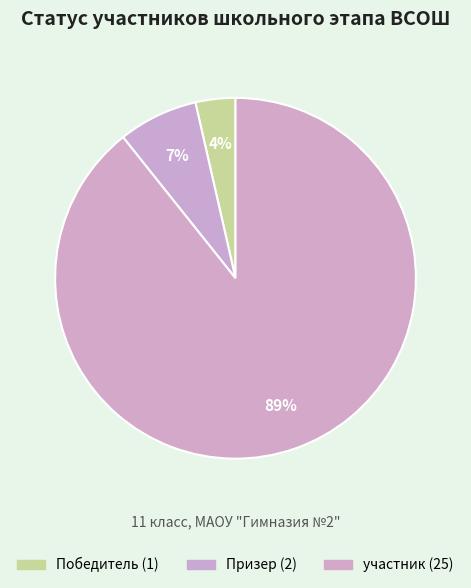

Does any single category account for the majority?

Yes